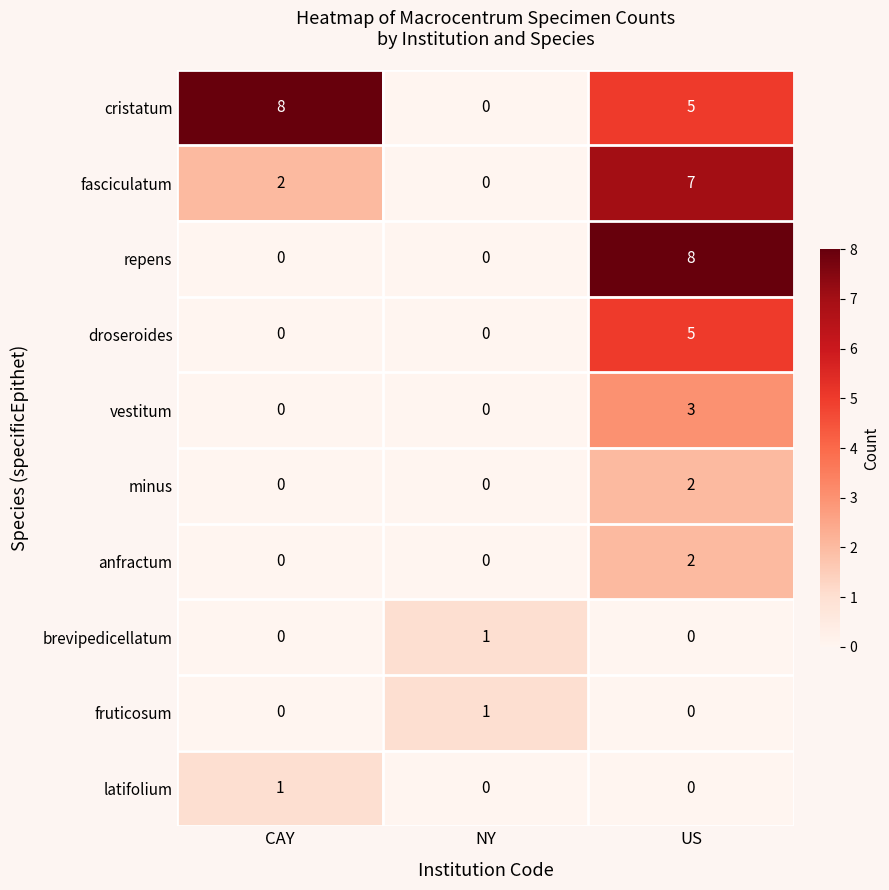

What is the sum of all repens values?

8